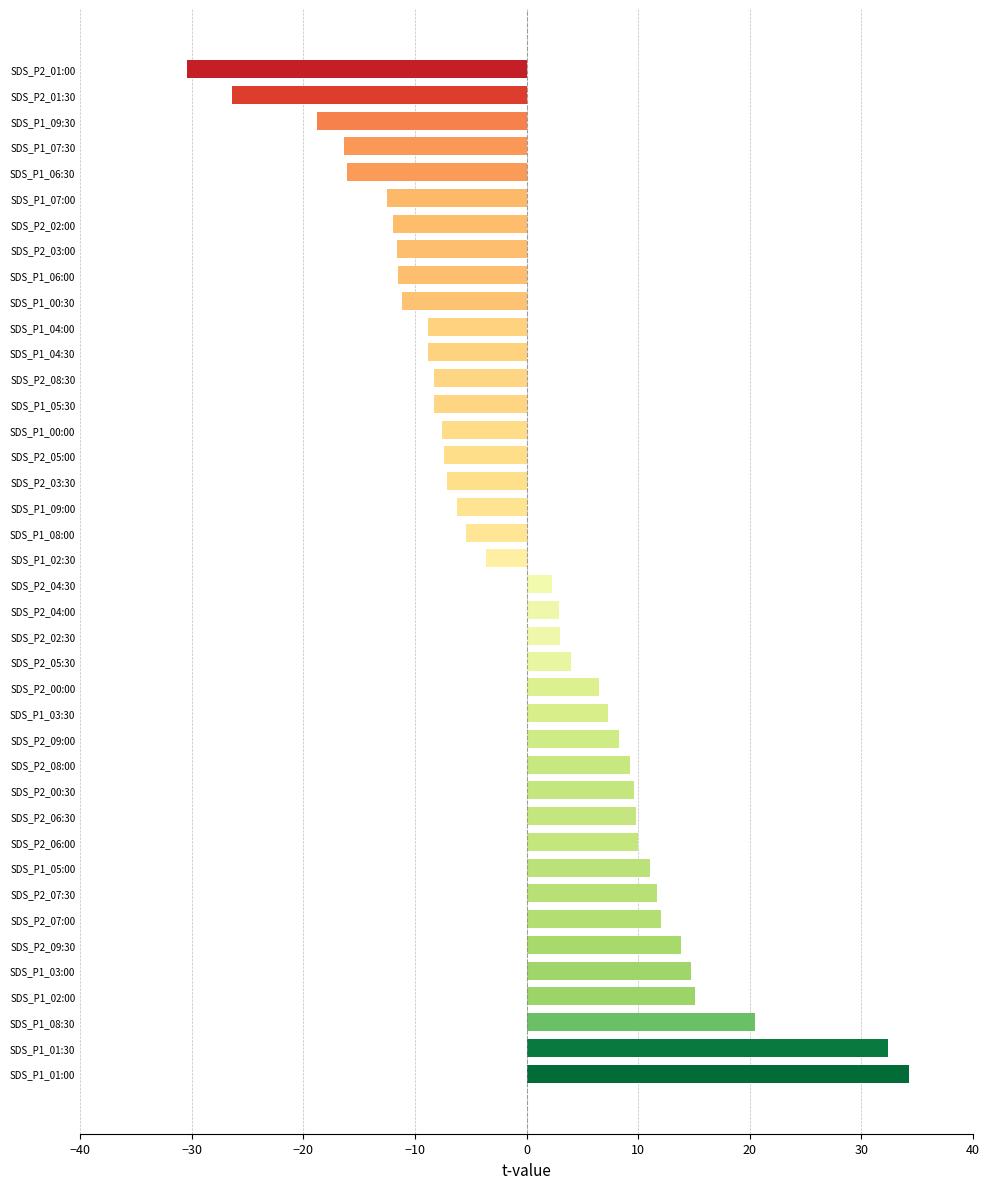

What is the difference between the values at SDS_P2_07:00 and SDS_P2_04:00?

9.2